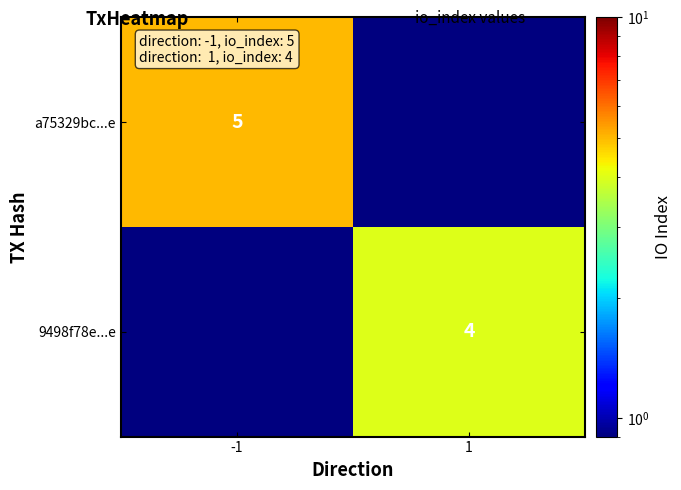

Is the value of a75329bc...e at -1 greater than the value of 9498f78e...e at 1?

Yes